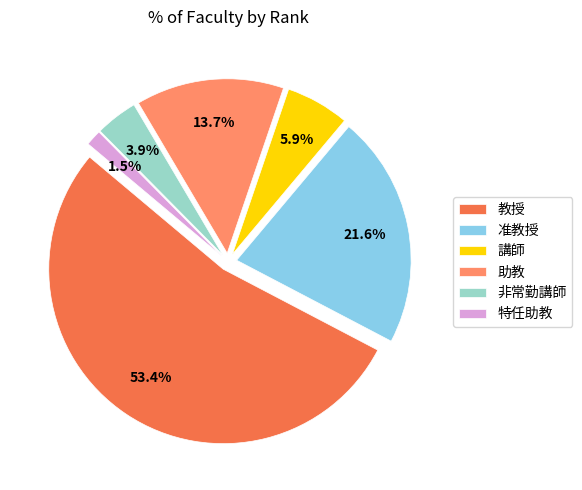

Approximately how many times larger is the value at 講師 compared to 特任助教?

4.0